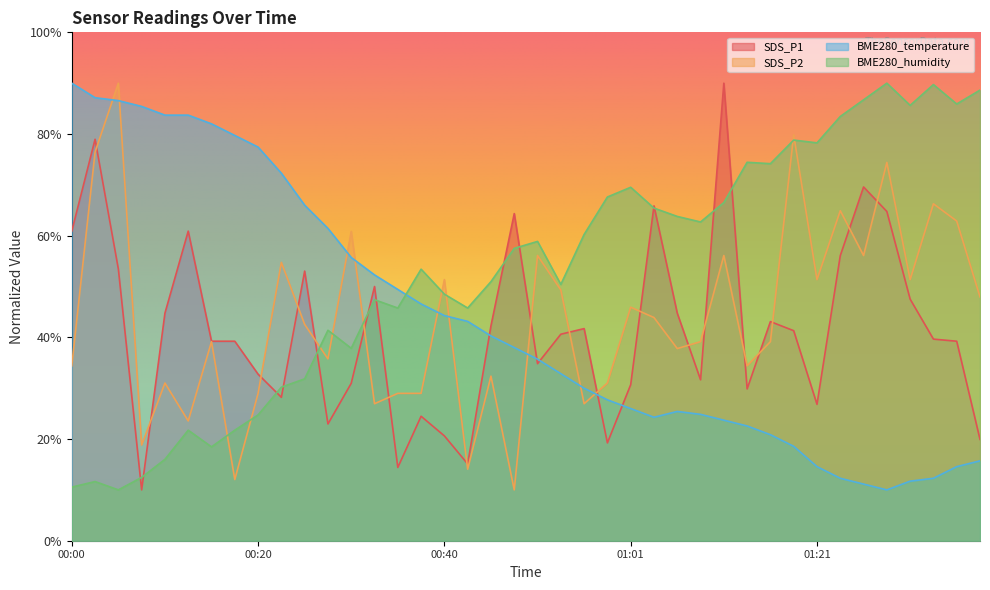

List the labels in order of BME280_temperature value, smallest first.

01:28, 01:26, 01:31, 01:23, 01:33, 01:21, 01:36, 01:38, 01:18, 01:16, 01:13, 01:11, 01:03, 01:08, 01:06, 01:01, 00:58, 00:56, 00:53, 00:51, 00:48, 00:45, 00:43, 00:40, 00:38, 00:35, 00:33, 00:30, 00:28, 00:25, 00:23, 00:20, 00:18, 00:15, 00:10, 00:13, 00:08, 00:05, 00:03, 00:00